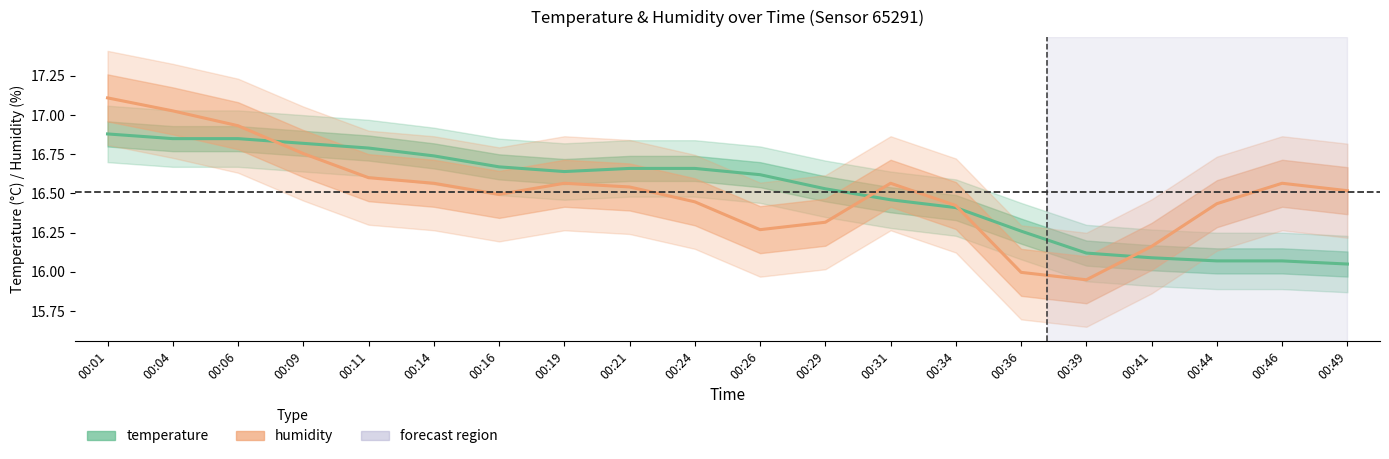

What is the total value across all series at 00:29?

32.8